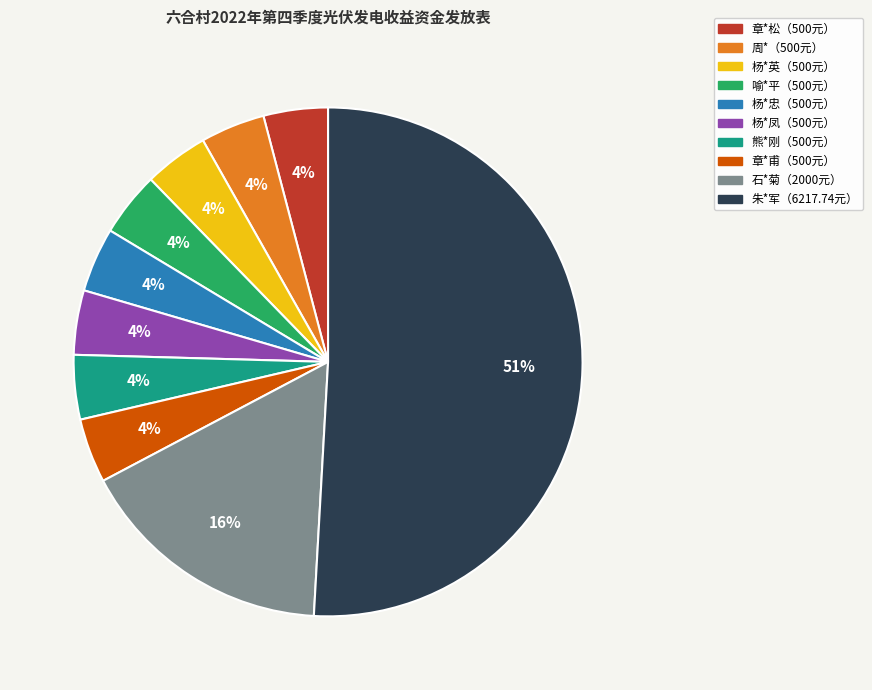

Count the number of slices in the pie.

10